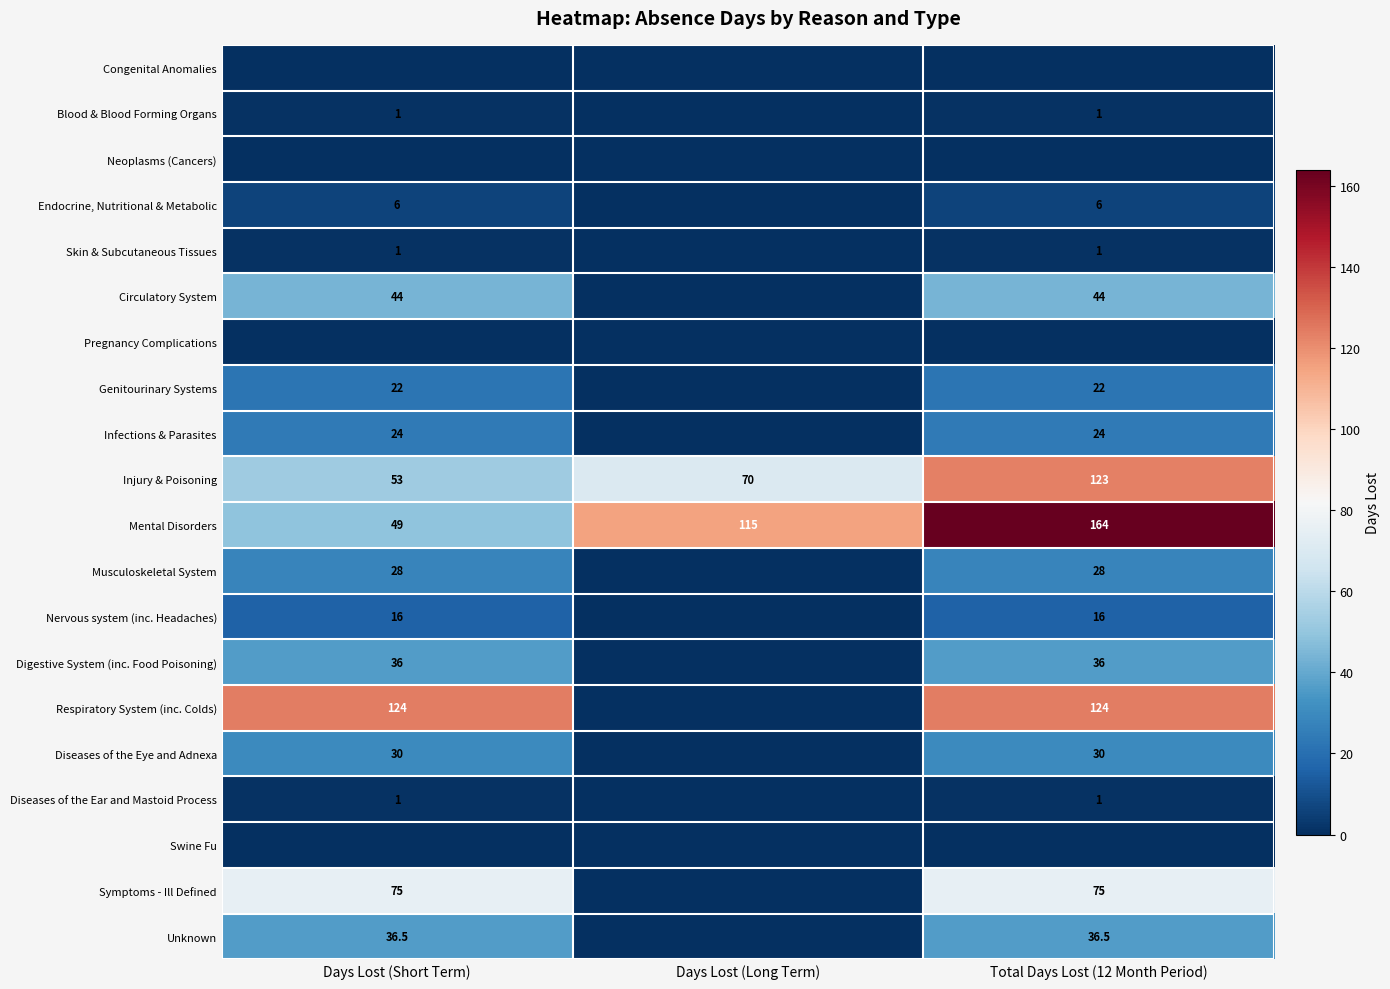

Is it true that Genitourinary Systems equals 22.0 at Days Lost (Short Term)?

True